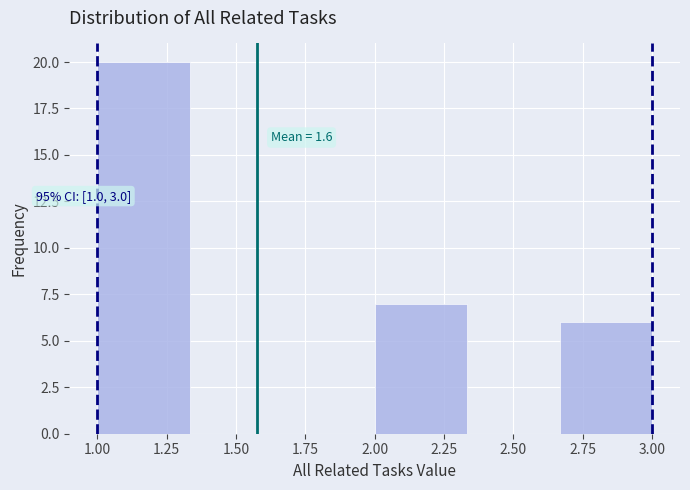

Over which range of the x-axis is the bar tallest?

1.00 to 1.35